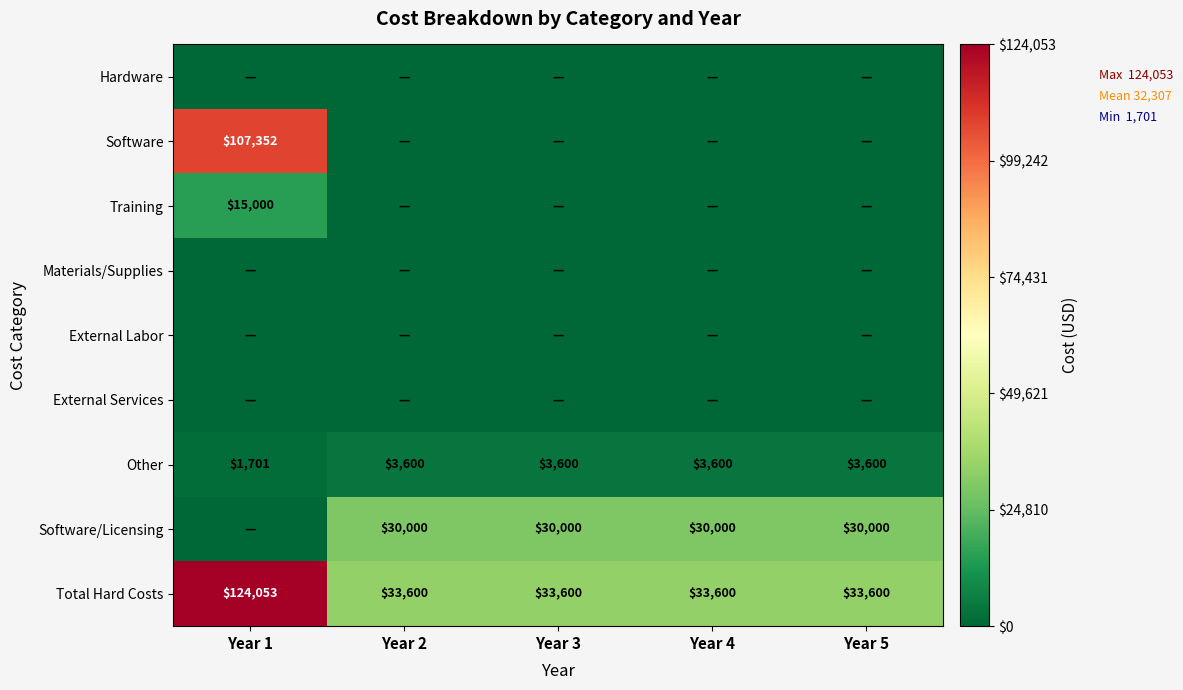

The Software/Licensing series shows 30000 at Year 5. True or false?

True